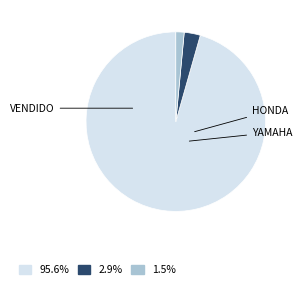

How many slices are in this pie chart?

3